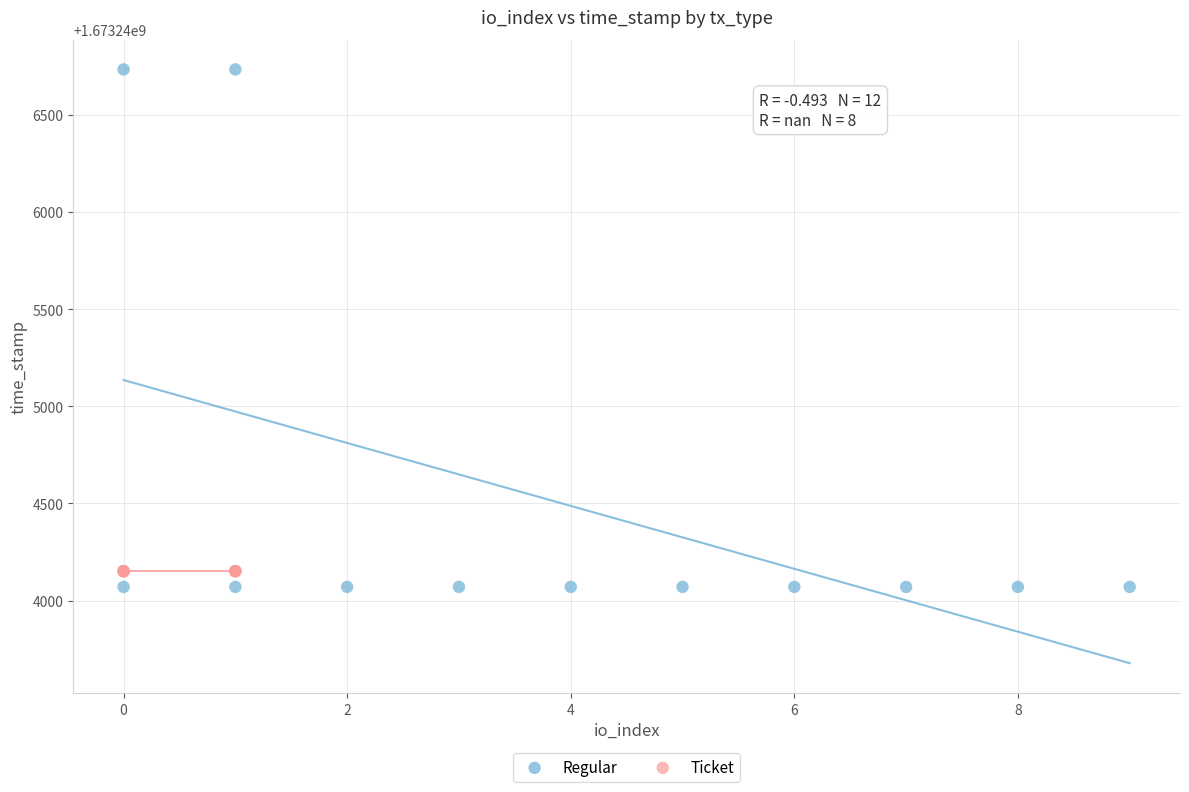

Which series contains the highest Y value?

Regular